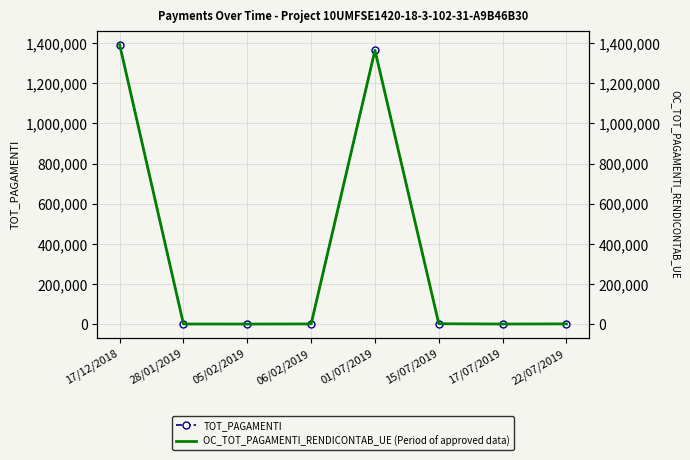

Rank the series at 06/02/2019 from highest to lowest value.

TOT_PAGAMENTI, OC_TOT_PAGAMENTI_RENDICONTAB_UE (Period of approved data)